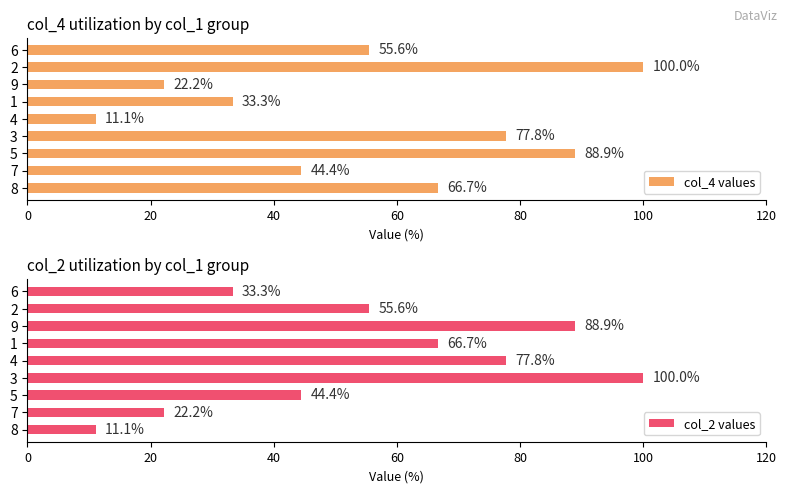

Rank the categories by col_2 values value from highest to lowest.

3, 9, 4, 1, 2, 5, 6, 7, 8